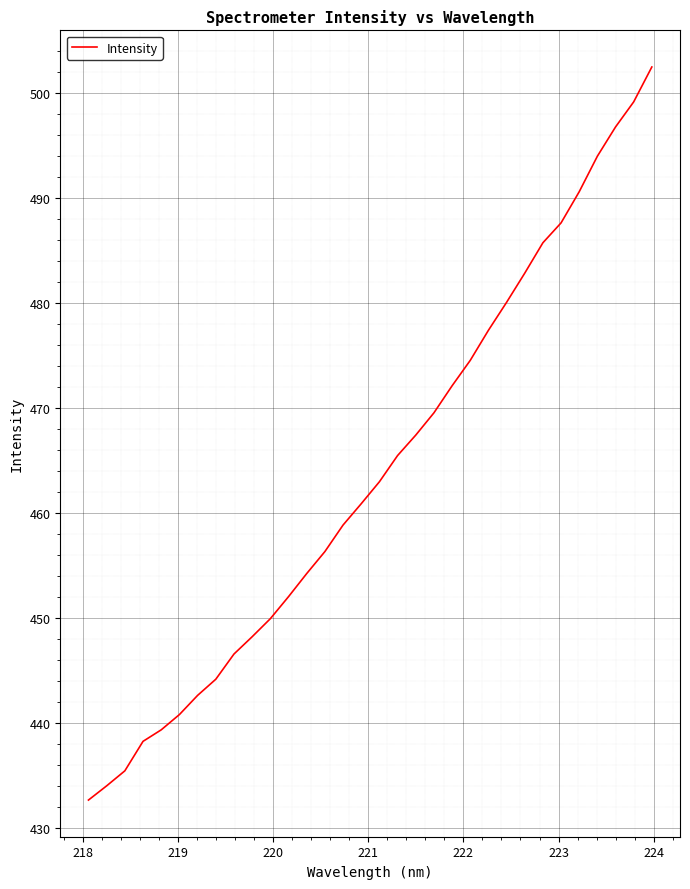

What is the difference between the maximum and minimum values?

69.8